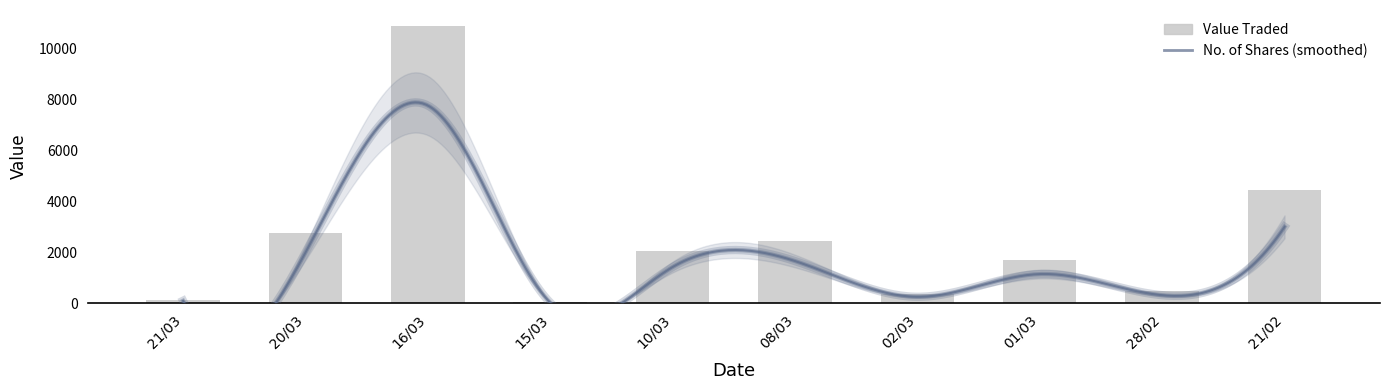

Which category has the highest value across all series?

16/03